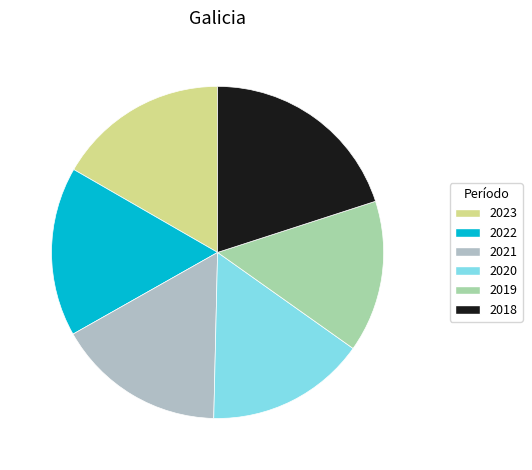

The 2018 slice represents 20% of the pie. True or false?

True